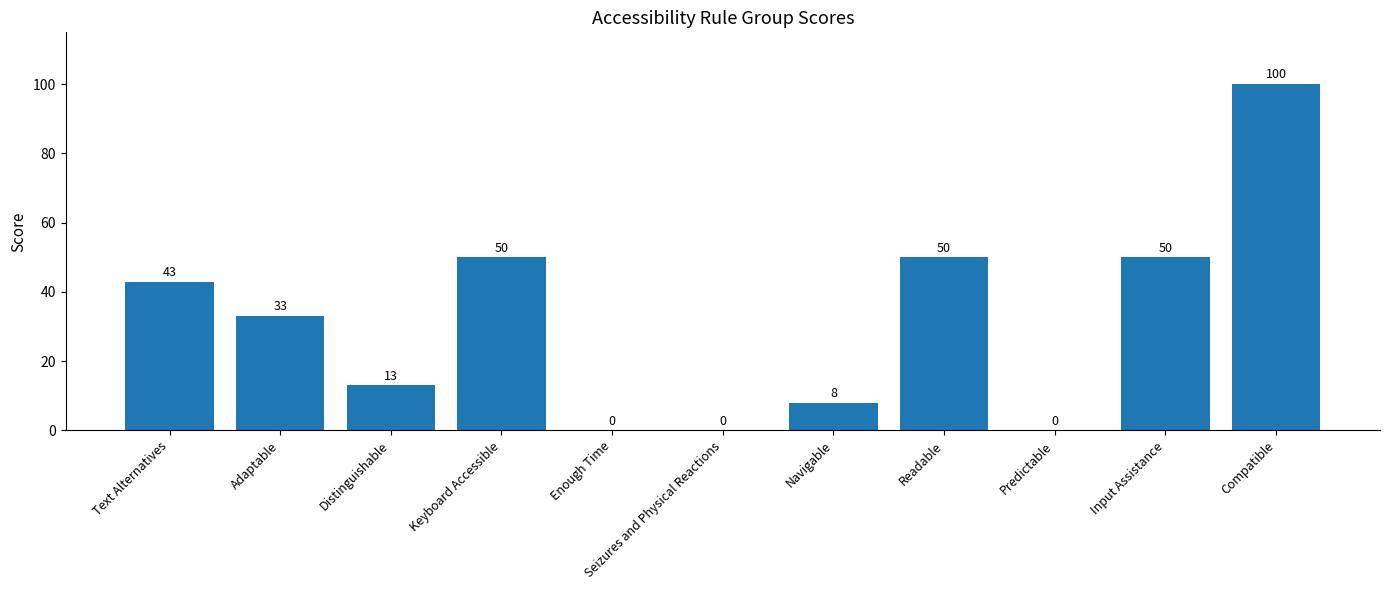

What is the sum of the values at Navigable and Distinguishable?

21